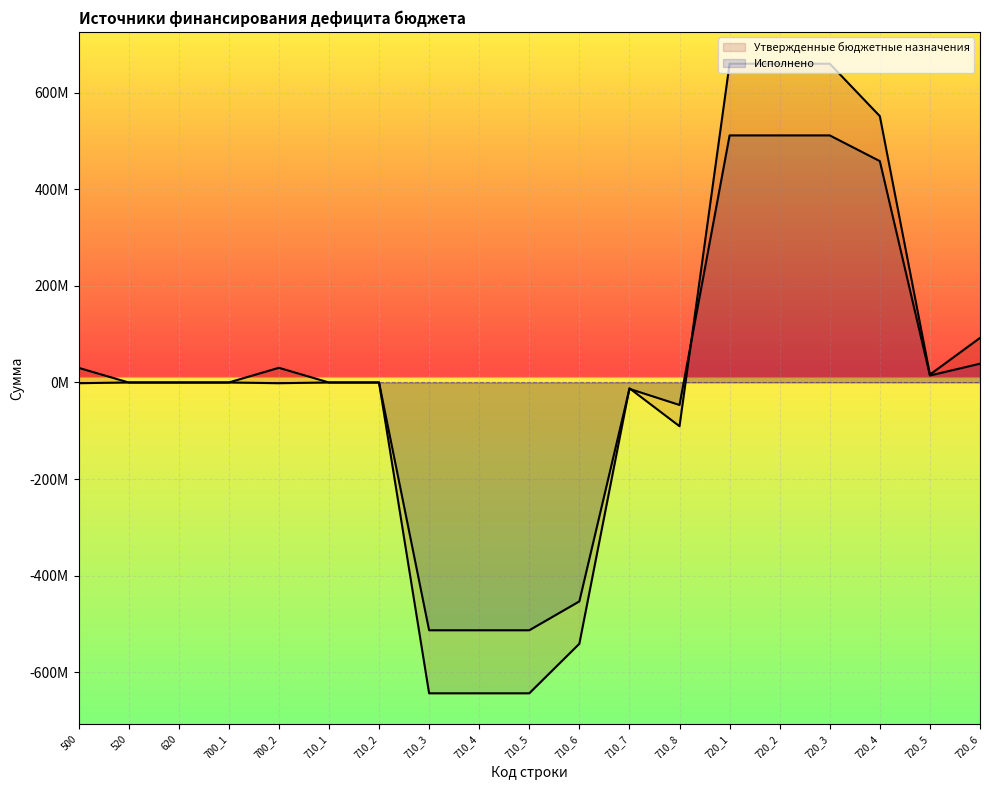

What is the sum of all Утвержденные бюджетные назначения values?

126090342.7